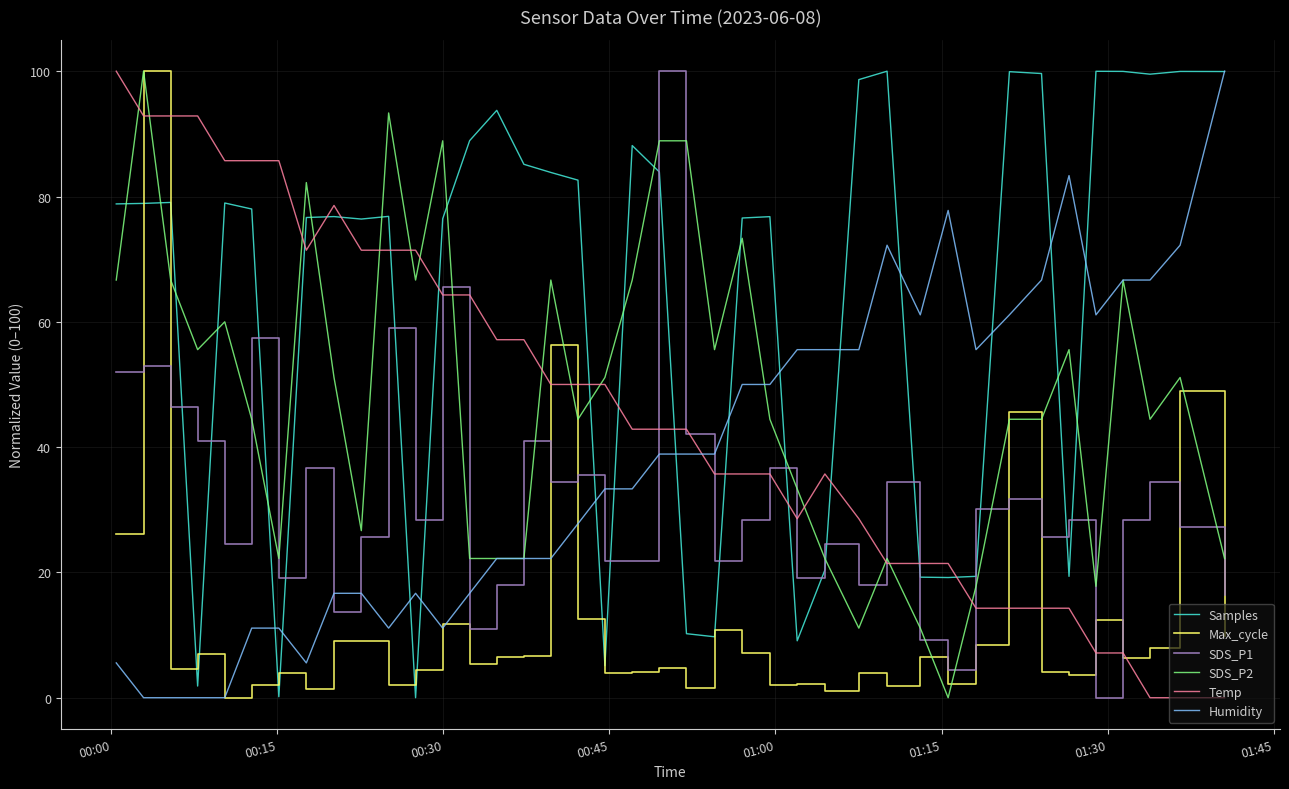

After their last crossing, which series has the higher values: Samples or SDS_P1?

Samples